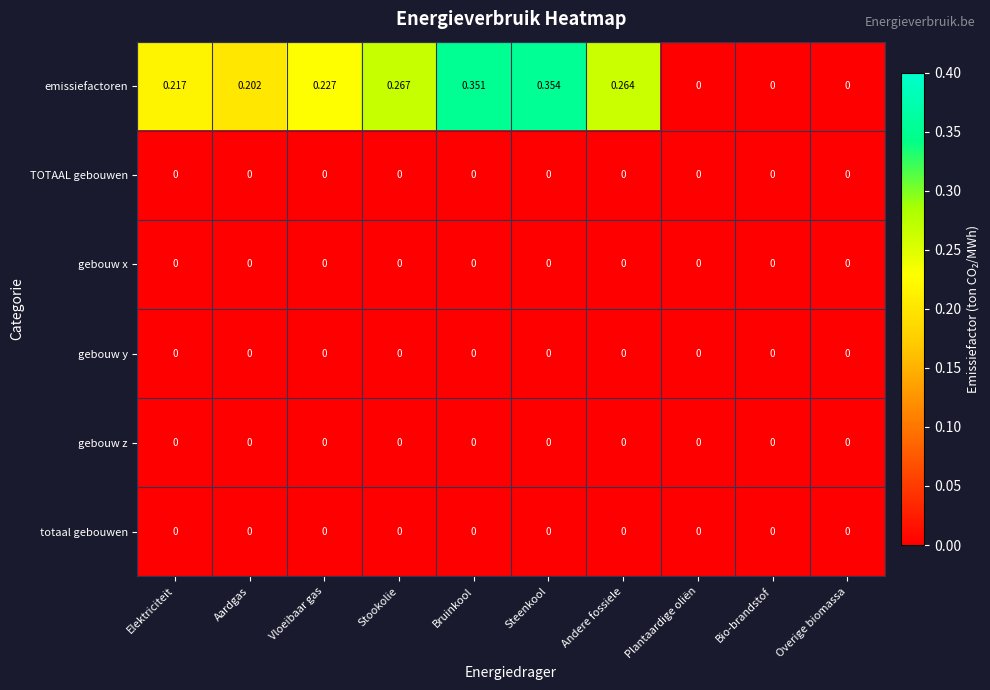

Which series has the largest range (max minus min)?

emissiefactoren